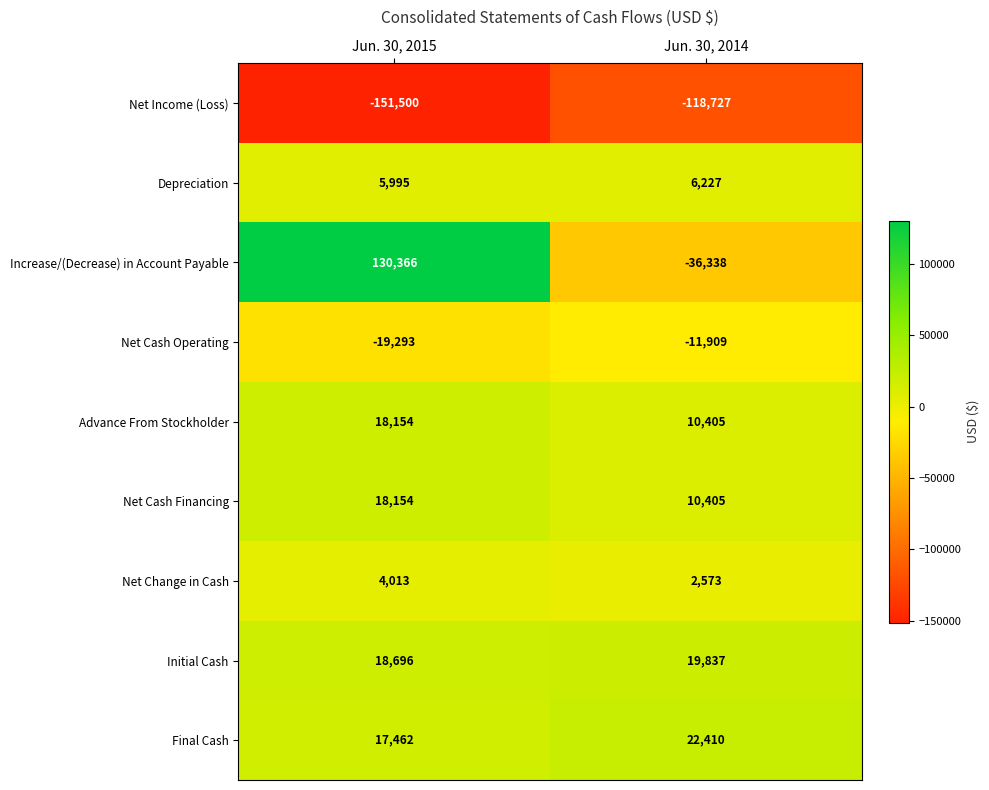

What is the lowest value of the Net Income (Loss) series?

-151500